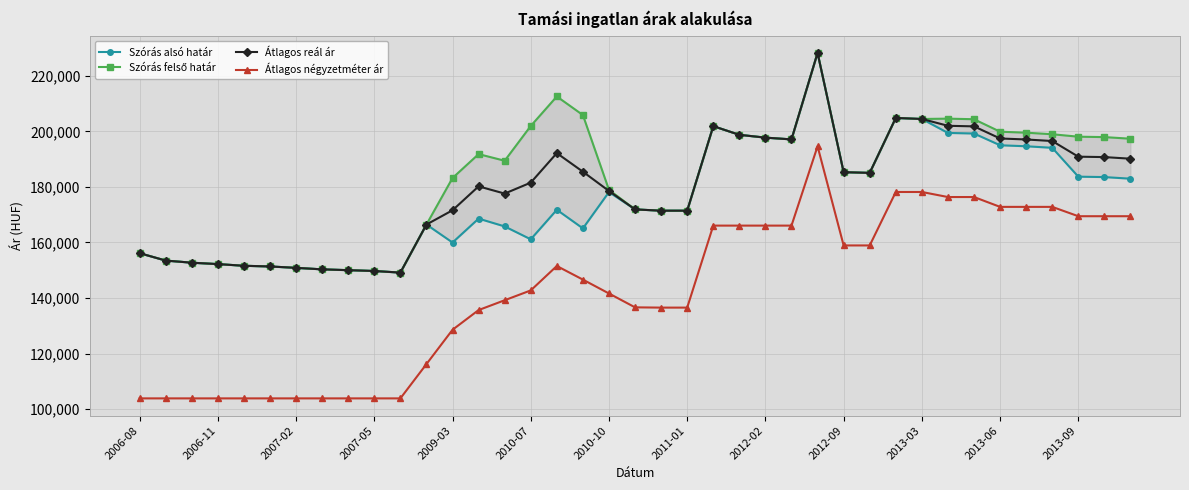

What is the lowest value of the Átlagos reál ár series?

149146